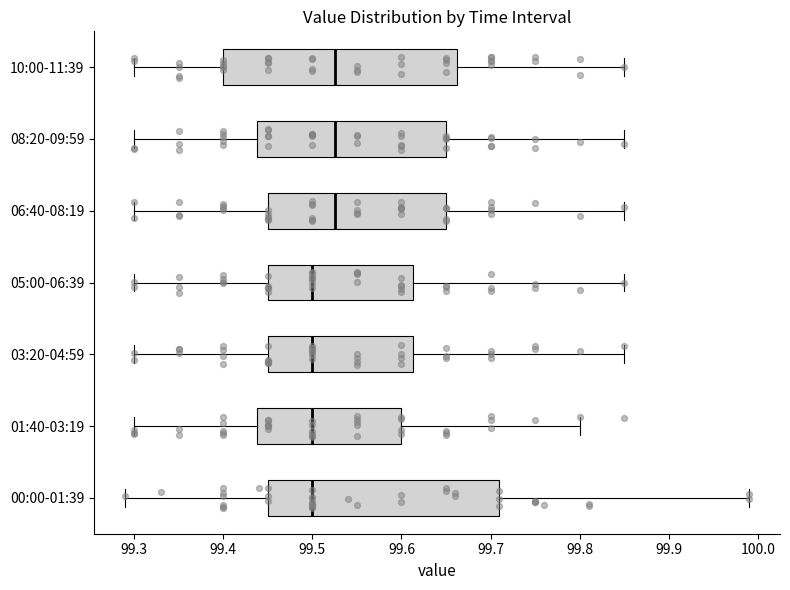

Reading bottom to top, transcribe this box plot: for each box, give where its median line is, the range the box spans, and where its two whiskers end, as read against the x-axis. The values are not printed on the chart, so give them approximately, as read against the axis.

00:00-01:39: median 99.50, box 99.45 to 99.71, whiskers 99.29 to 99.99
01:40-03:19: median 99.50, box 99.44 to 99.60, whiskers 99.30 to 99.80
03:20-04:59: median 99.50, box 99.45 to 99.61, whiskers 99.30 to 99.85
05:00-06:39: median 99.50, box 99.45 to 99.61, whiskers 99.30 to 99.85
06:40-08:19: median 99.53, box 99.45 to 99.65, whiskers 99.30 to 99.85
08:20-09:59: median 99.53, box 99.44 to 99.65, whiskers 99.30 to 99.85
10:00-11:39: median 99.53, box 99.40 to 99.66, whiskers 99.30 to 99.85